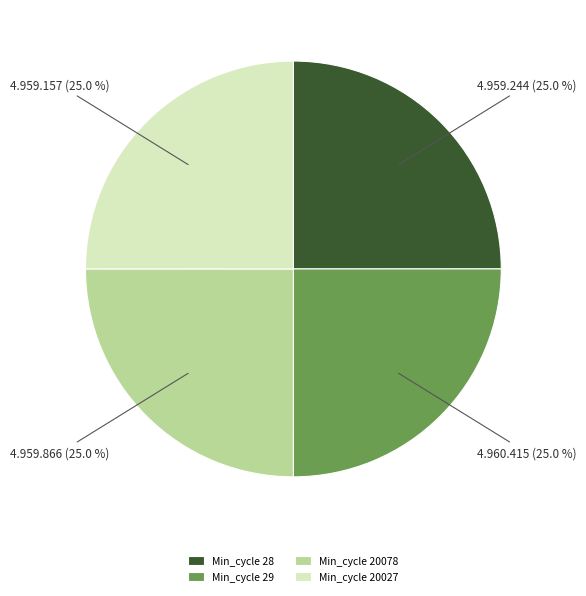

What percentage do Min_cycle 20078 and Min_cycle 20027 together represent?

50.0%